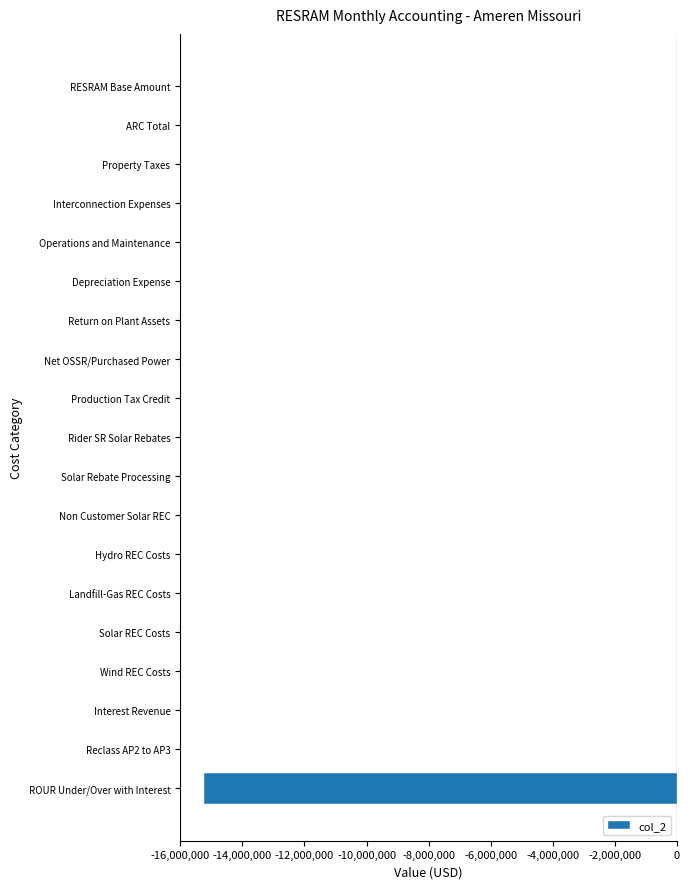

What is the sum of all values?

-15254526.3